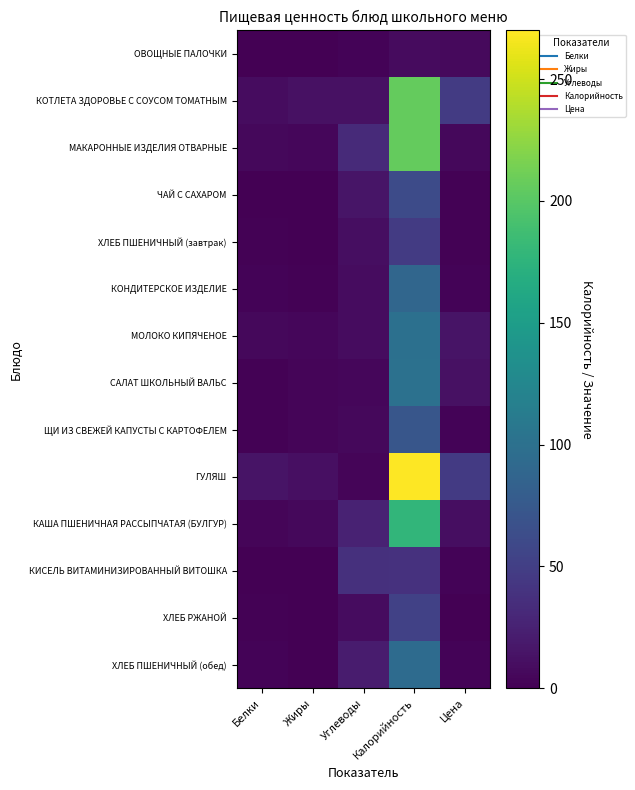

At which category is the sum across all series the highest?

Калорийность